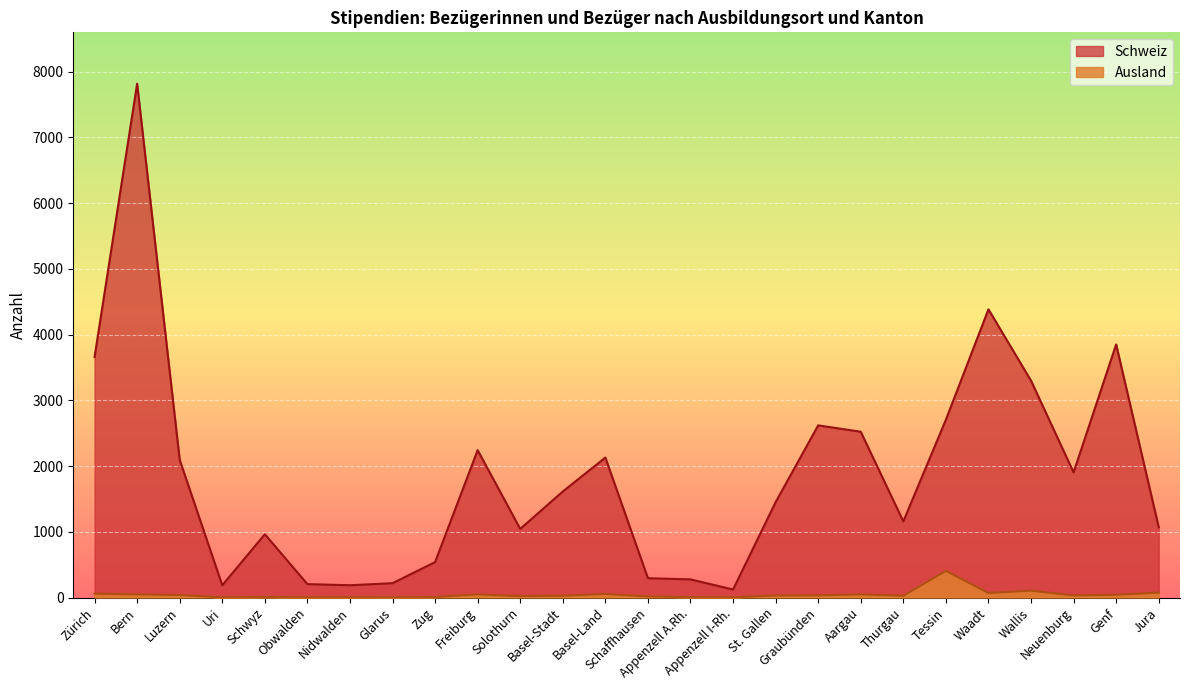

True or false: Schweiz and Ausland cross at least once.

False